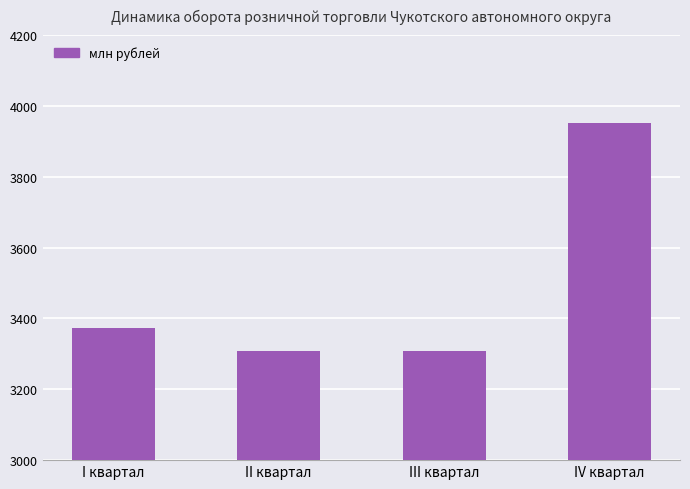

What is the label of the 4th bar from the right?

I квартал